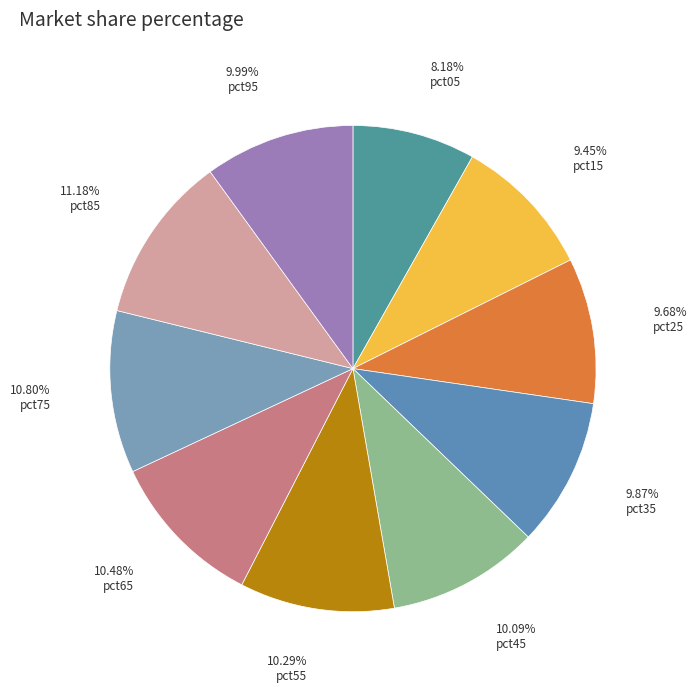

What is the smallest slice in the pie chart?

pct05